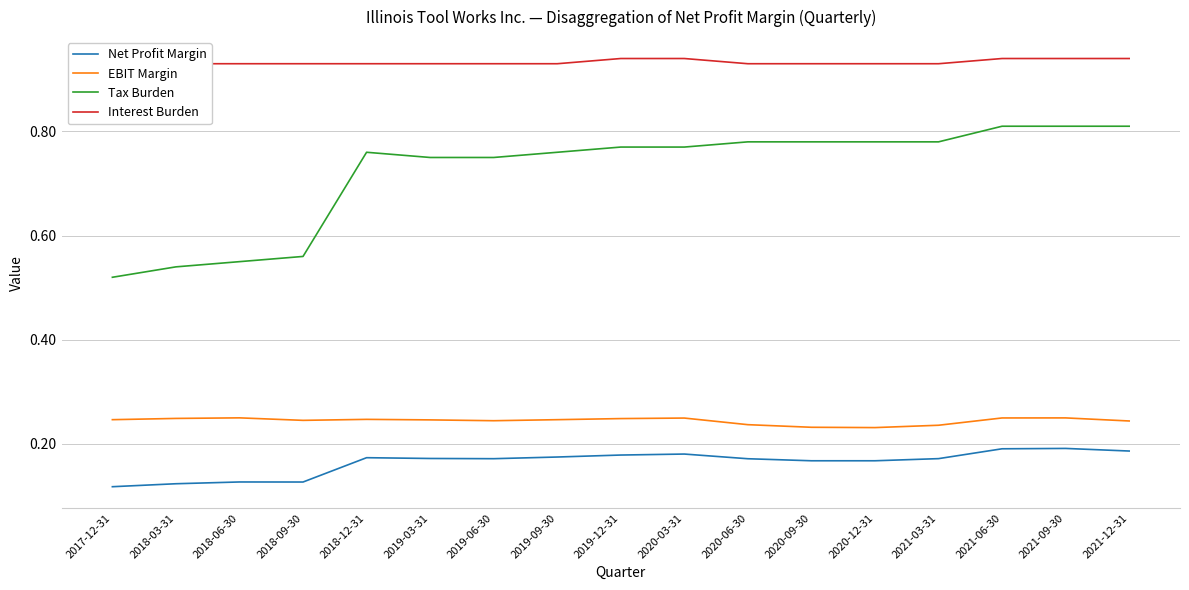

What is the label of the 2nd point from the right?

2021-09-30